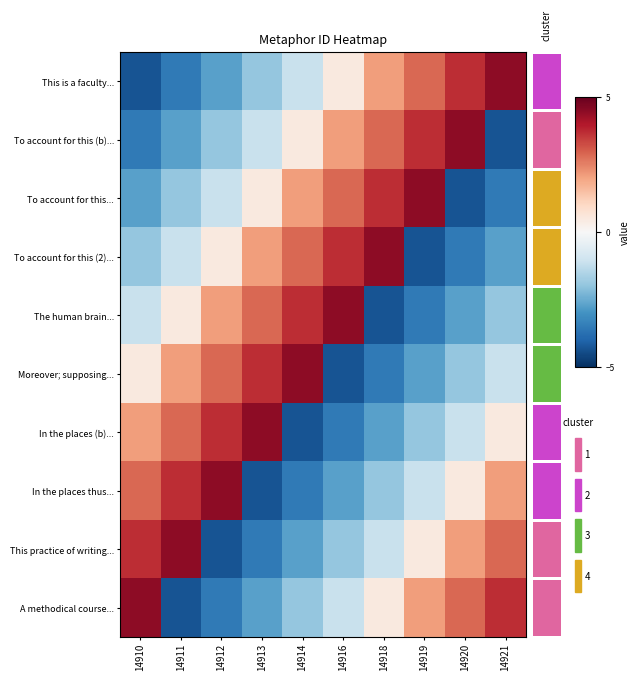

Reading right to left, transcribe all the data shown in this chart.

This is a faculty...: 14921=4.5	14920=3.7	14919=2.9	14918=2.1	14916=0.5	14914=-1.1	14913=-1.9	14912=-2.7	14911=-3.5	14910=-4.3
To account for this (b)...: 14921=-4.3	14920=4.5	14919=3.7	14918=2.9	14916=2.1	14914=0.5	14913=-1.1	14912=-1.9	14911=-2.7	14910=-3.5
To account for this...: 14921=-3.5	14920=-4.3	14919=4.5	14918=3.7	14916=2.9	14914=2.1	14913=0.5	14912=-1.1	14911=-1.9	14910=-2.7
To account for this (2)...: 14921=-2.7	14920=-3.5	14919=-4.3	14918=4.5	14916=3.7	14914=2.9	14913=2.1	14912=0.5	14911=-1.1	14910=-1.9
The human brain...: 14921=-1.9	14920=-2.7	14919=-3.5	14918=-4.3	14916=4.5	14914=3.7	14913=2.9	14912=2.1	14911=0.5	14910=-1.1
Moreover; supposing...: 14921=-1.1	14920=-1.9	14919=-2.7	14918=-3.5	14916=-4.3	14914=4.5	14913=3.7	14912=2.9	14911=2.1	14910=0.5
In the places (b)...: 14921=0.5	14920=-1.1	14919=-1.9	14918=-2.7	14916=-3.5	14914=-4.3	14913=4.5	14912=3.7	14911=2.9	14910=2.1
In the places thus...: 14921=2.1	14920=0.5	14919=-1.1	14918=-1.9	14916=-2.7	14914=-3.5	14913=-4.3	14912=4.5	14911=3.7	14910=2.9
This practice of writing...: 14921=2.9	14920=2.1	14919=0.5	14918=-1.1	14916=-1.9	14914=-2.7	14913=-3.5	14912=-4.3	14911=4.5	14910=3.7
A methodical course...: 14921=3.7	14920=2.9	14919=2.1	14918=0.5	14916=-1.1	14914=-1.9	14913=-2.7	14912=-3.5	14911=-4.3	14910=4.5